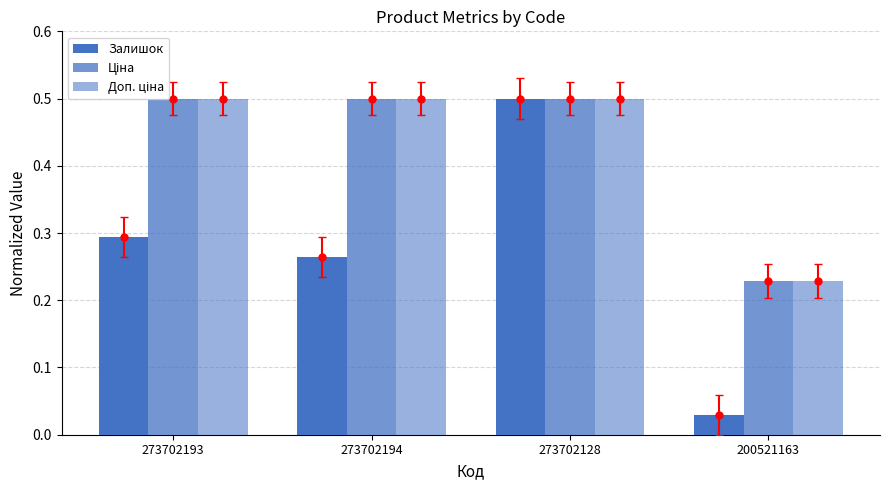

What is the spread (max minus min) of values at 200521163?

0.2